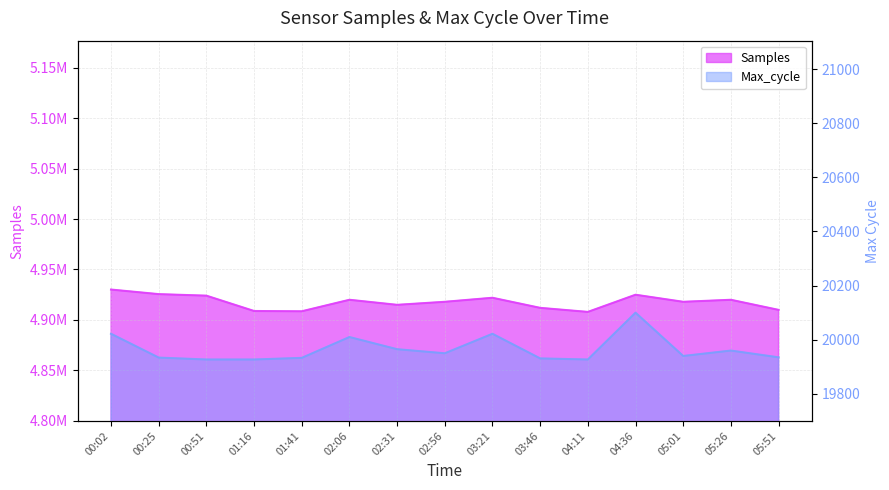

At which category does Max_cycle reach its first local valley?

02:56